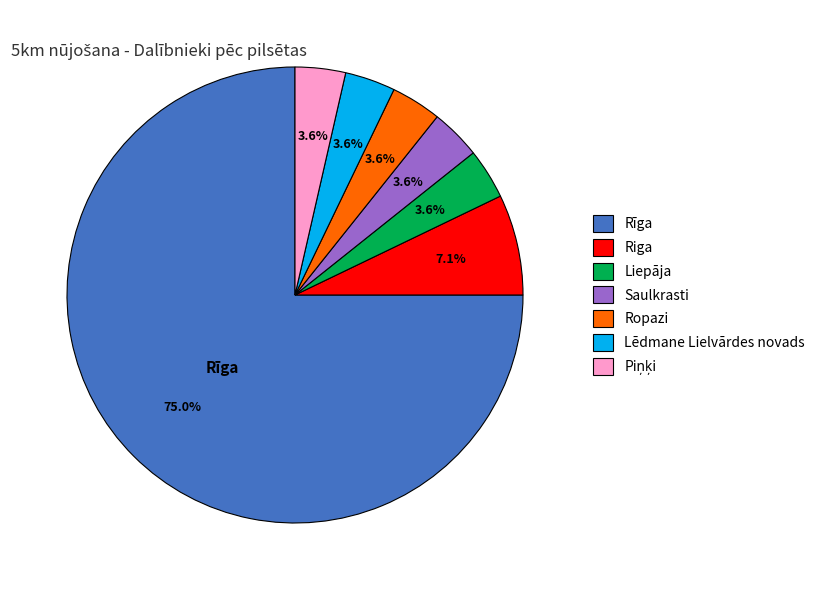

How many segments does this pie chart have?

7